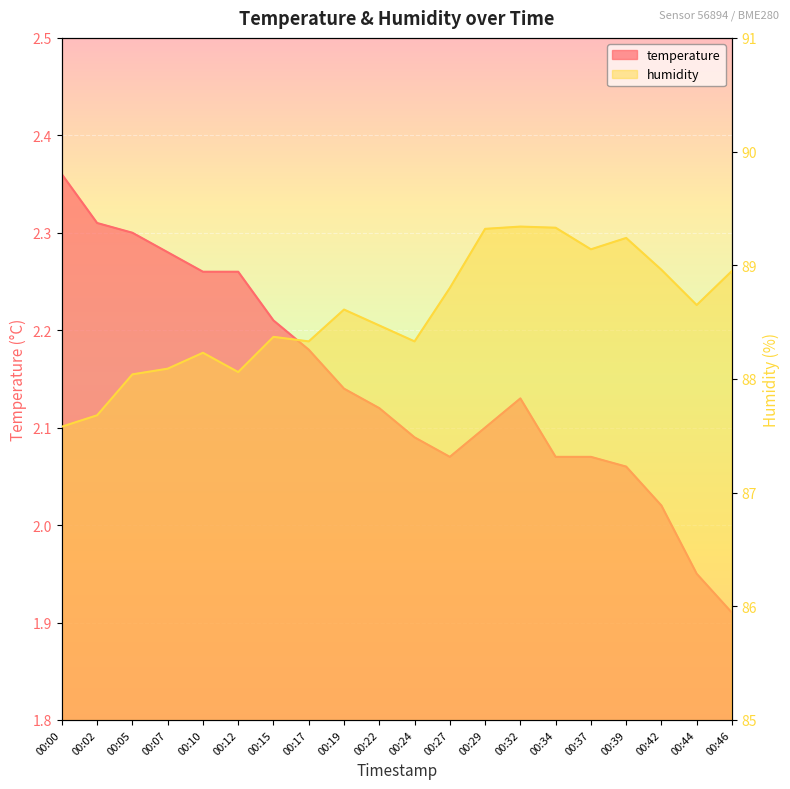

At which category does temperature reach its first local valley?

00:27